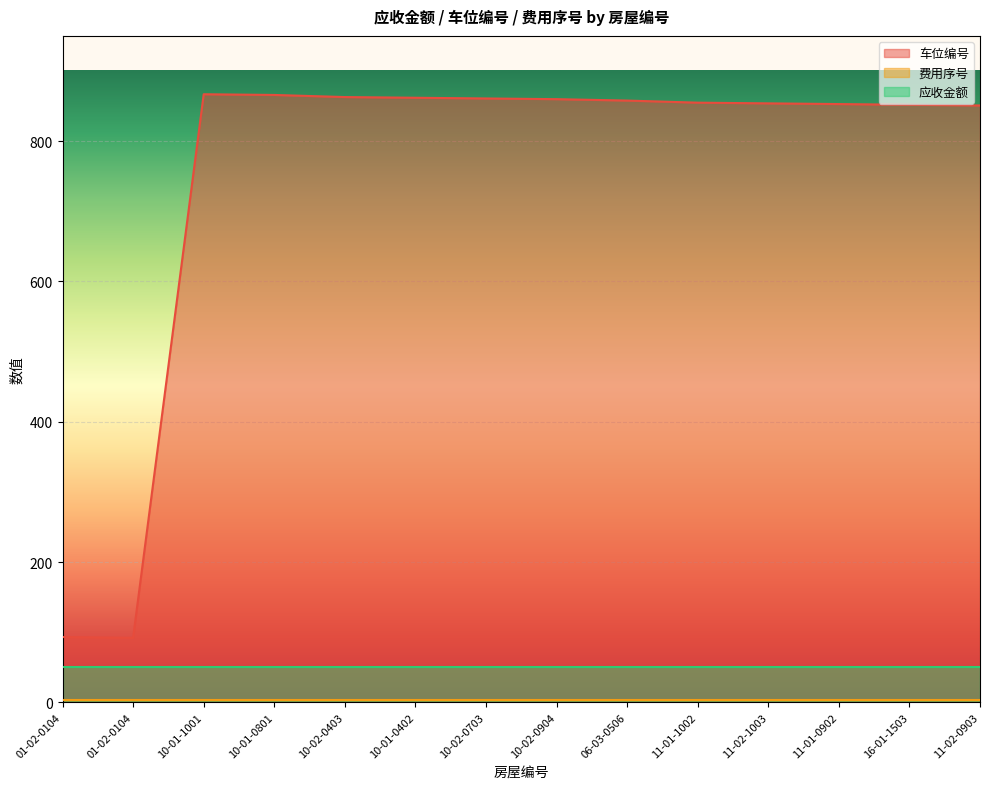

True or false: 费用序号 has more than 2 points higher than both neighbors.

False